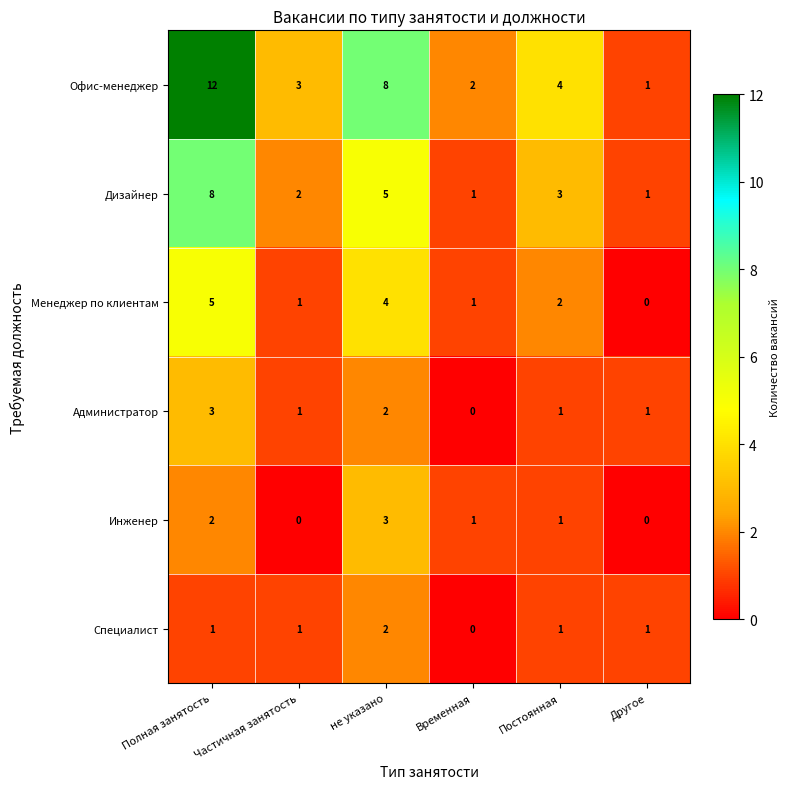

Between Частичная занятость and не указано, which series saw the biggest shift?

Офис-менеджер